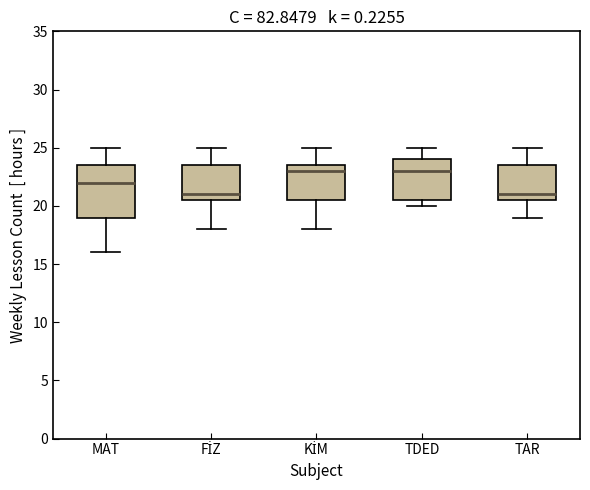

Which box is the tallest, from its lower edge to its upper edge?

MAT